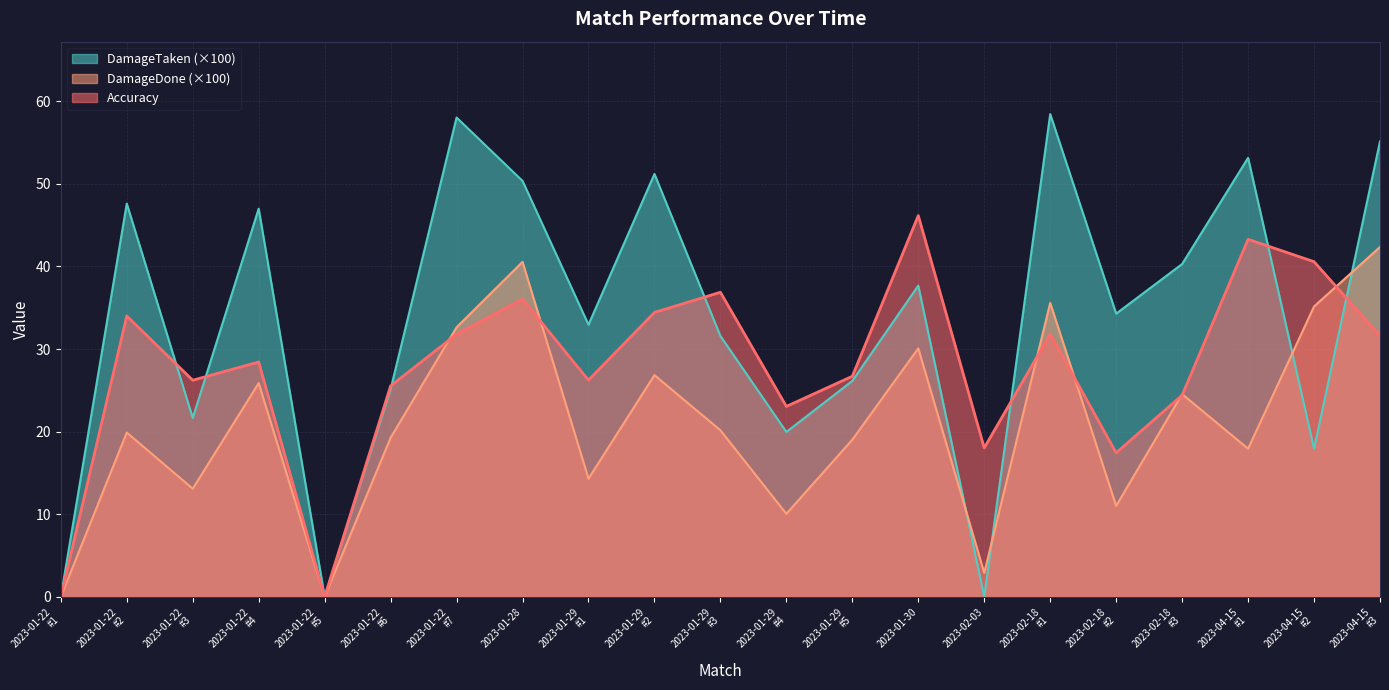

What is the difference between the DamageTaken values at 2023-02-18
#3 and 2023-01-22
#1?

40.3